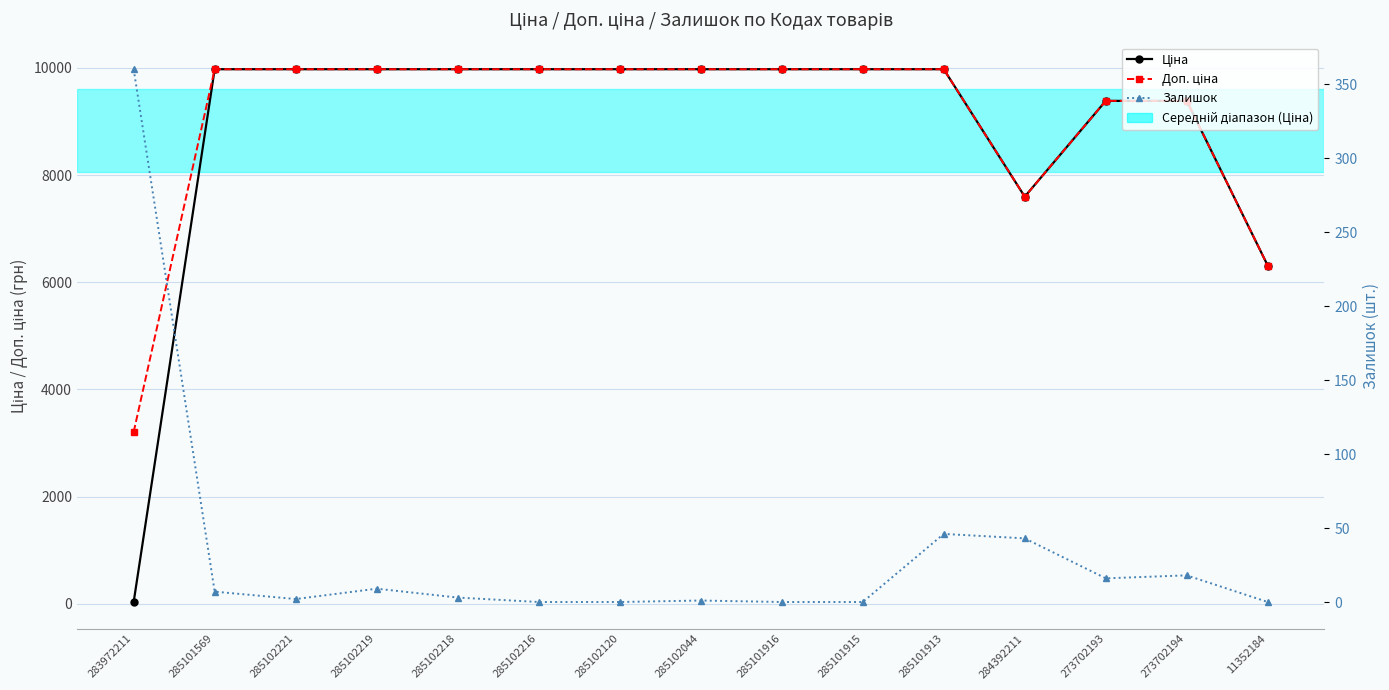

Which series has the largest range (max minus min)?

Ціна